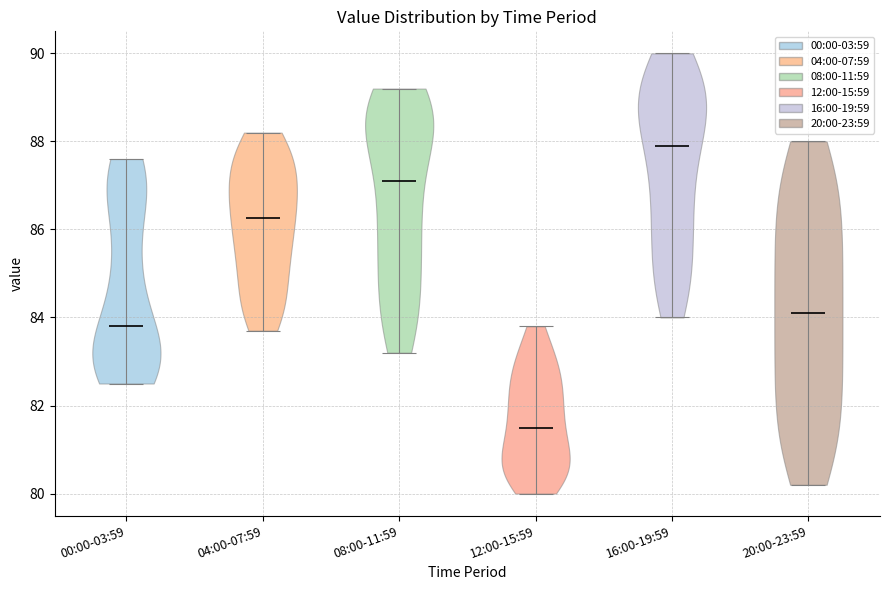

What is the highest point the violin for 20:00-23:59 reaches on the y-axis? The values are not printed on the chart, so give them approximately, as read against the axis.

88.0